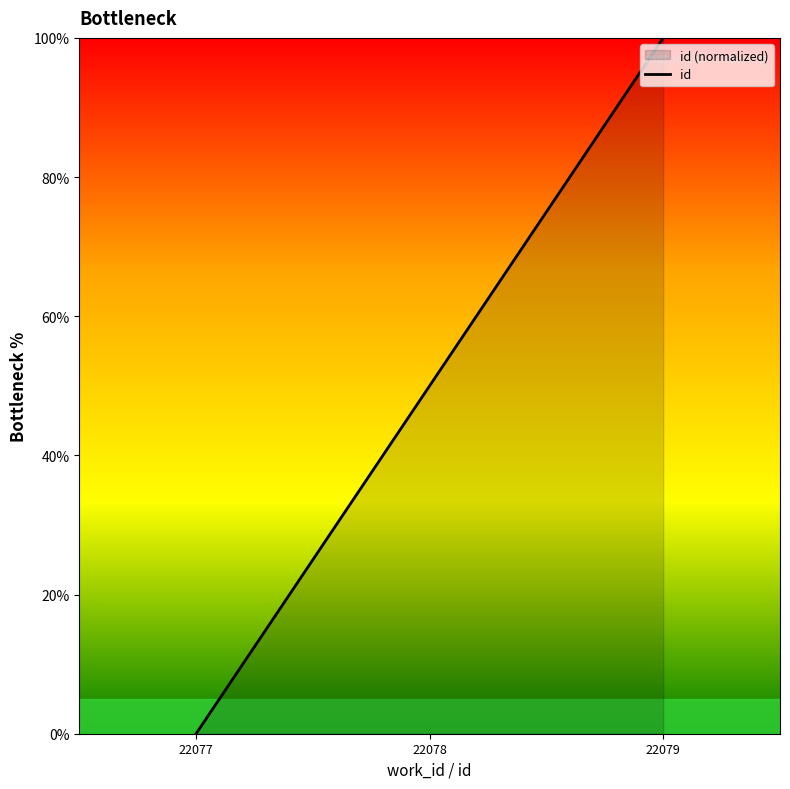

How many lines are shown in the chart?

1